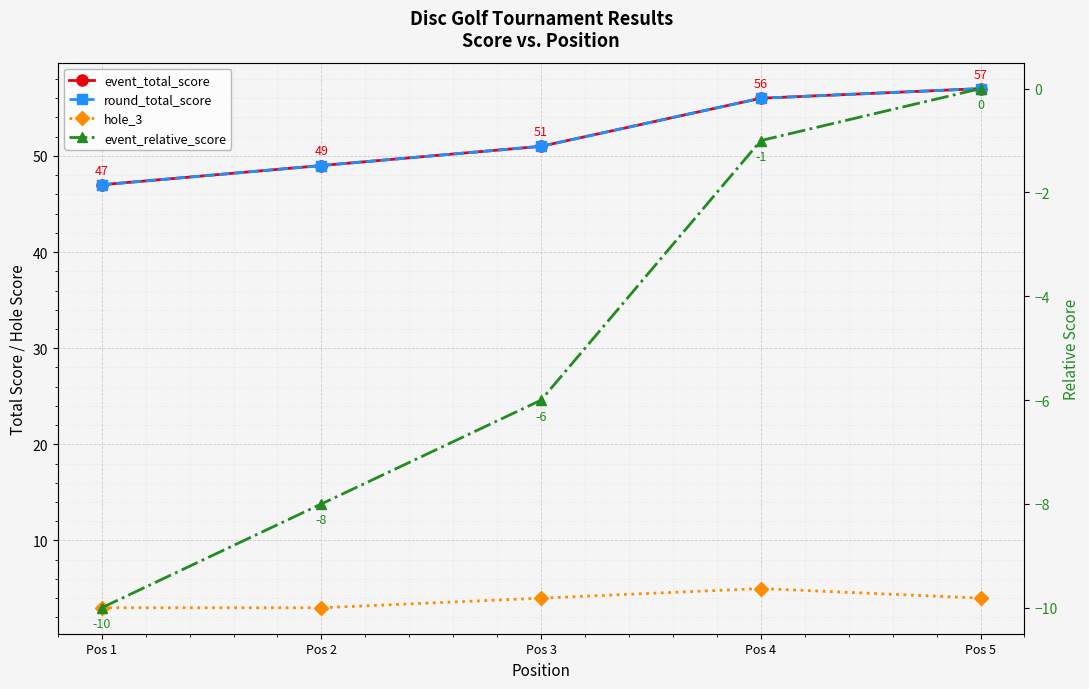

What is the value of the round_total_score point at the 4th from the left?

56